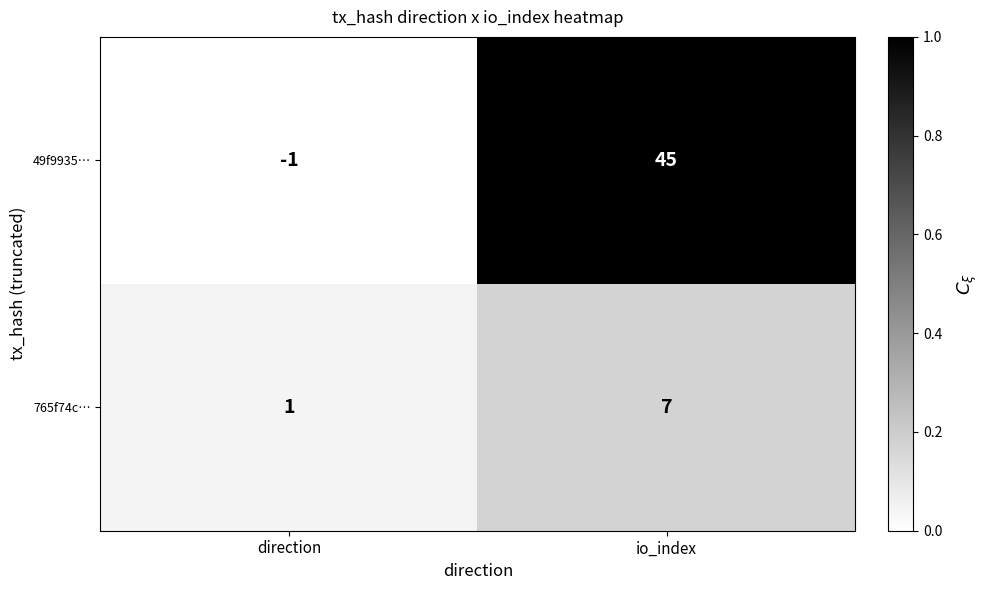

What is the average value of the 765f74c… series?

4